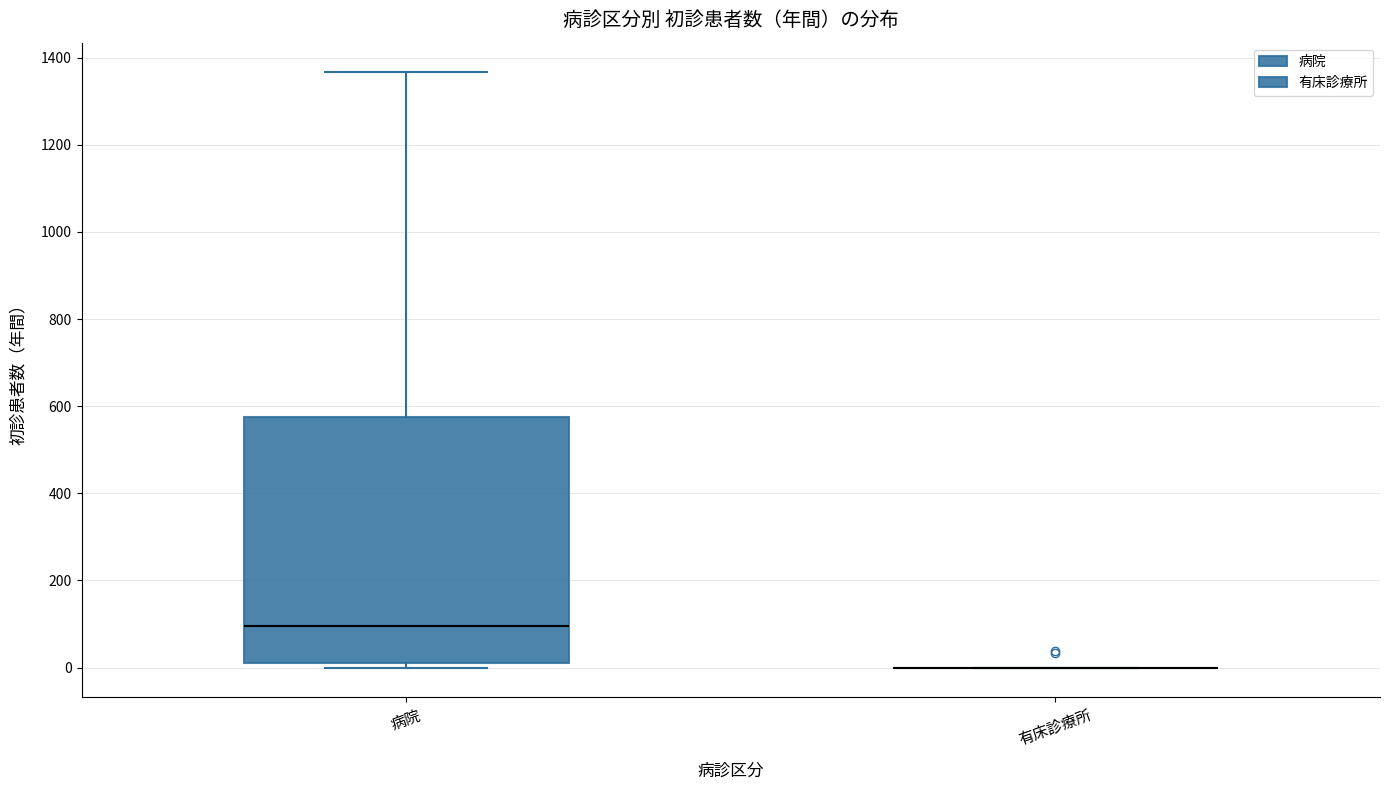

Where does the median line of the box for 病院 sit on the y-axis? The values are not printed on the chart, so give them approximately, as read against the axis.

100